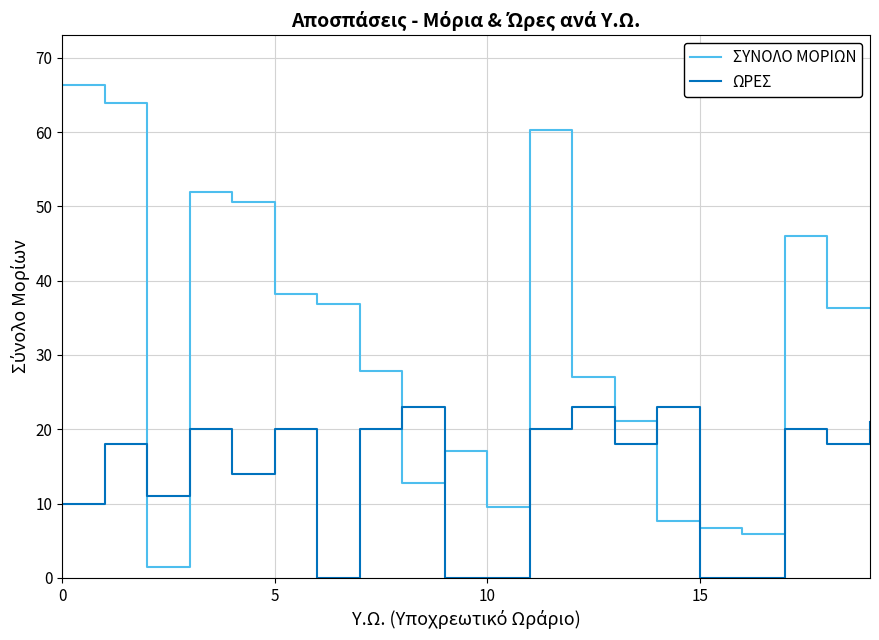

Which series has the largest range (max minus min)?

ΣΥΝΟΛΟ ΜΟΡΙΩΝ